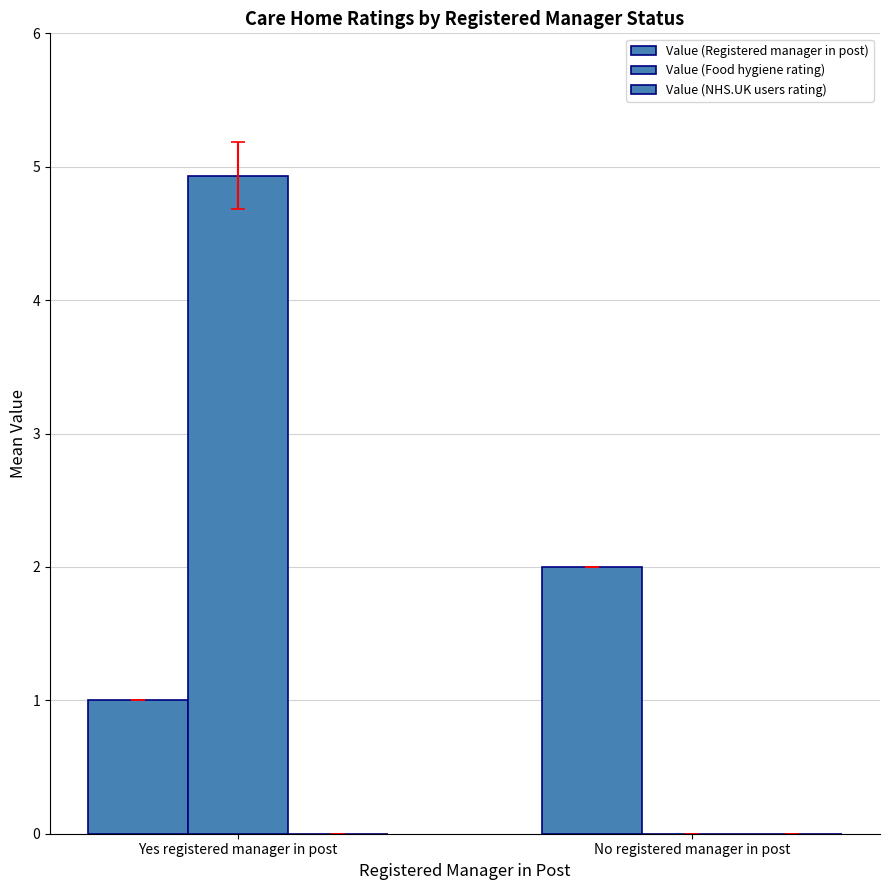

Rank the series by their average value, from highest to lowest.

Value (Food hygiene rating), Value (Registered manager in post), Value (NHS.UK users rating)